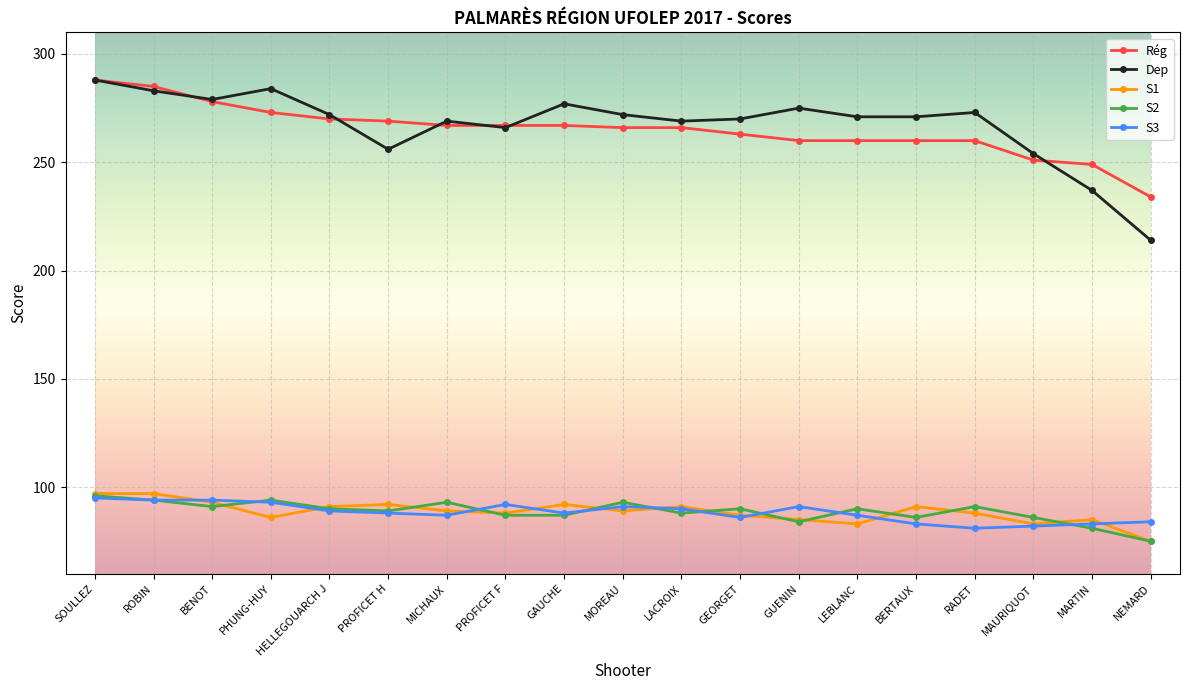

What is the lowest value of the S3 series?

81